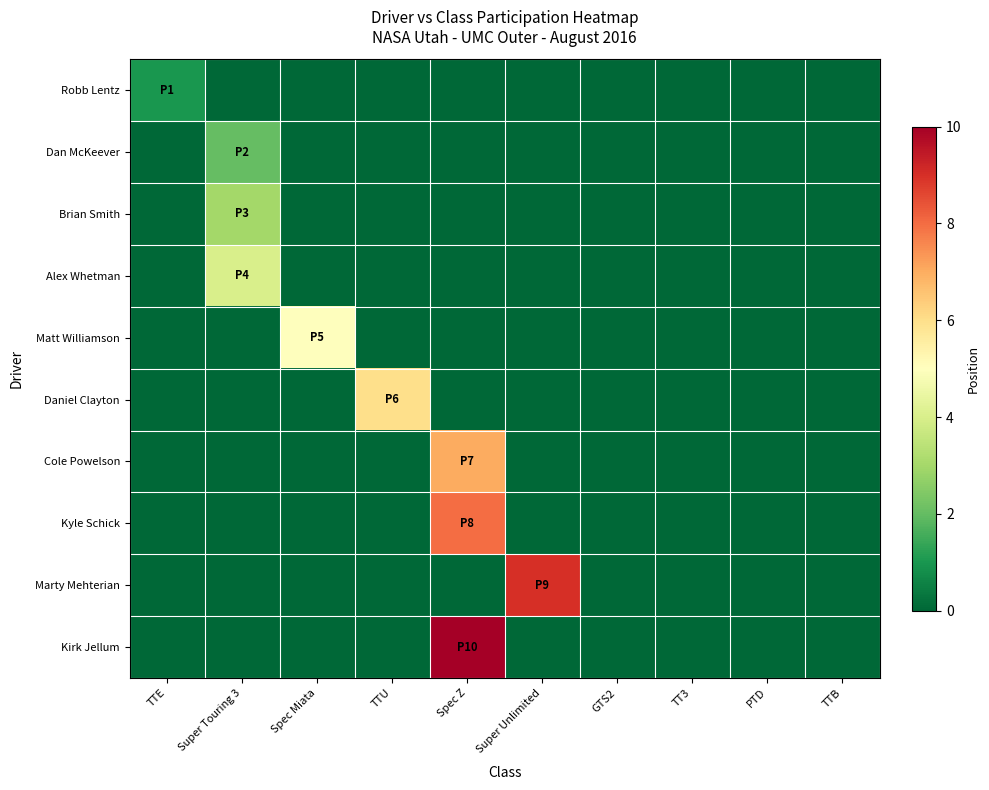

Reading left to right, transcribe all the data shown in this chart.

Robb Lentz: TTE=1	Super Touring 3=0	Spec Miata=0	TTU=0	Spec Z=0	Super Unlimited=0	GTS2=0	TT3=0	PTD=0	TTB=0
Dan McKeever: TTE=0	Super Touring 3=2	Spec Miata=0	TTU=0	Spec Z=0	Super Unlimited=0	GTS2=0	TT3=0	PTD=0	TTB=0
Brian Smith: TTE=0	Super Touring 3=3	Spec Miata=0	TTU=0	Spec Z=0	Super Unlimited=0	GTS2=0	TT3=0	PTD=0	TTB=0
Alex Whetman: TTE=0	Super Touring 3=4	Spec Miata=0	TTU=0	Spec Z=0	Super Unlimited=0	GTS2=0	TT3=0	PTD=0	TTB=0
Matt Williamson: TTE=0	Super Touring 3=0	Spec Miata=5	TTU=0	Spec Z=0	Super Unlimited=0	GTS2=0	TT3=0	PTD=0	TTB=0
Daniel Clayton: TTE=0	Super Touring 3=0	Spec Miata=0	TTU=6	Spec Z=0	Super Unlimited=0	GTS2=0	TT3=0	PTD=0	TTB=0
Cole Powelson: TTE=0	Super Touring 3=0	Spec Miata=0	TTU=0	Spec Z=7	Super Unlimited=0	GTS2=0	TT3=0	PTD=0	TTB=0
Kyle Schick: TTE=0	Super Touring 3=0	Spec Miata=0	TTU=0	Spec Z=8	Super Unlimited=0	GTS2=0	TT3=0	PTD=0	TTB=0
Marty Mehterian: TTE=0	Super Touring 3=0	Spec Miata=0	TTU=0	Spec Z=0	Super Unlimited=9	GTS2=0	TT3=0	PTD=0	TTB=0
Kirk Jellum: TTE=0	Super Touring 3=0	Spec Miata=0	TTU=0	Spec Z=10	Super Unlimited=0	GTS2=0	TT3=0	PTD=0	TTB=0